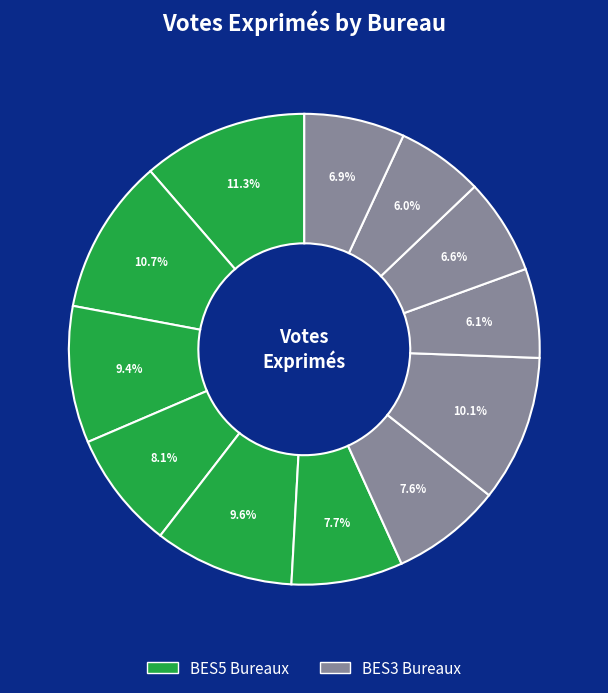

To the nearest percent, what is the difference between the largest and smallest slice percentages?

5%